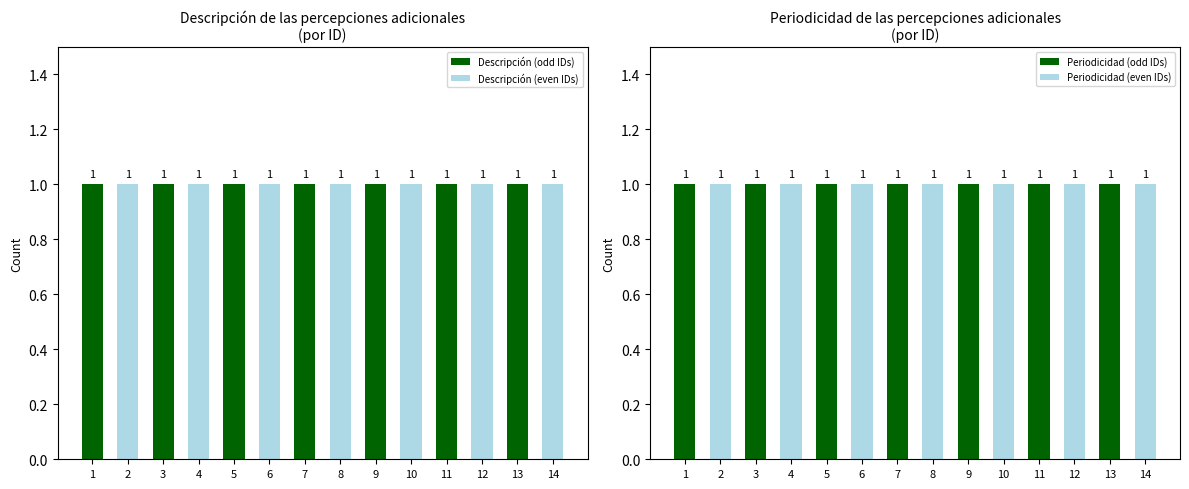

What is the minimum value shown in the chart?

1